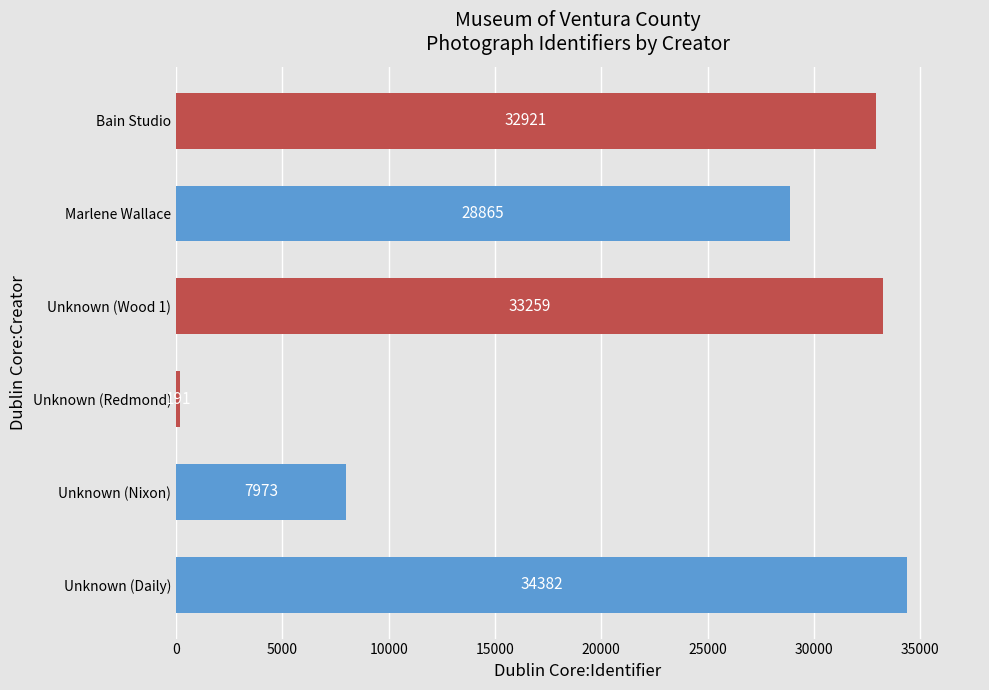

What is the greatest value displayed?

34382